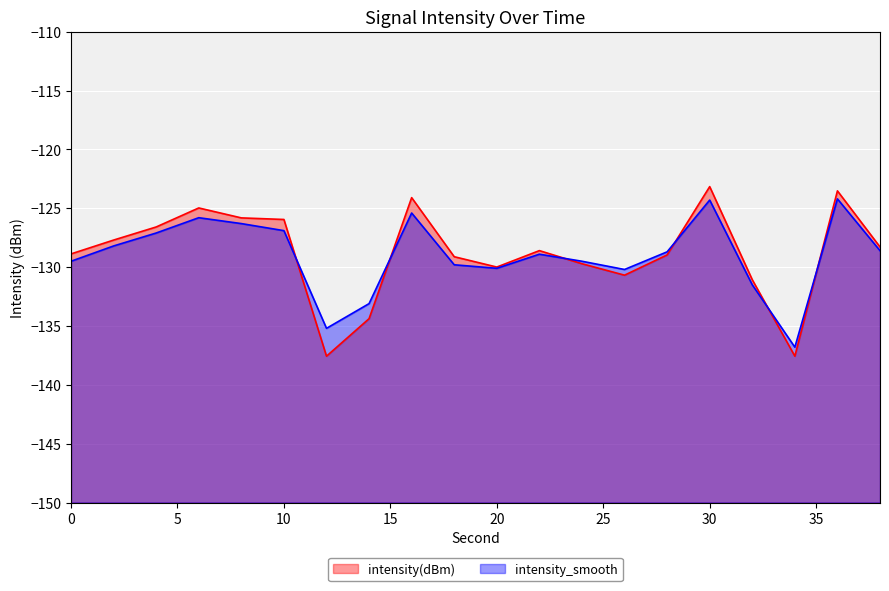

At how many categories does at least one series exceed -136?

19